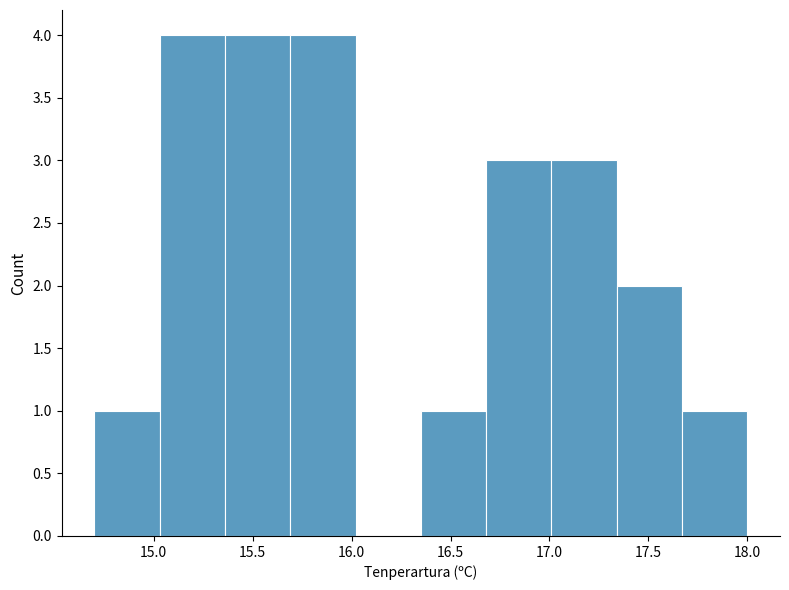

Reading left to right, list every bar in this chart as the range it spans on the x-axis followed by its height. Neither the bar edges nor the heights are printed on the chart, so give them approximately, as read against the axes.

14.70 to 15.03: 1
15.03 to 15.36: 4
15.36 to 15.69: 4
15.69 to 16.02: 4
16.02 to 16.35: 0
16.35 to 16.68: 1
16.68 to 17.01: 3
17.01 to 17.34: 3
17.34 to 17.67: 2
17.67 to 18.00: 1